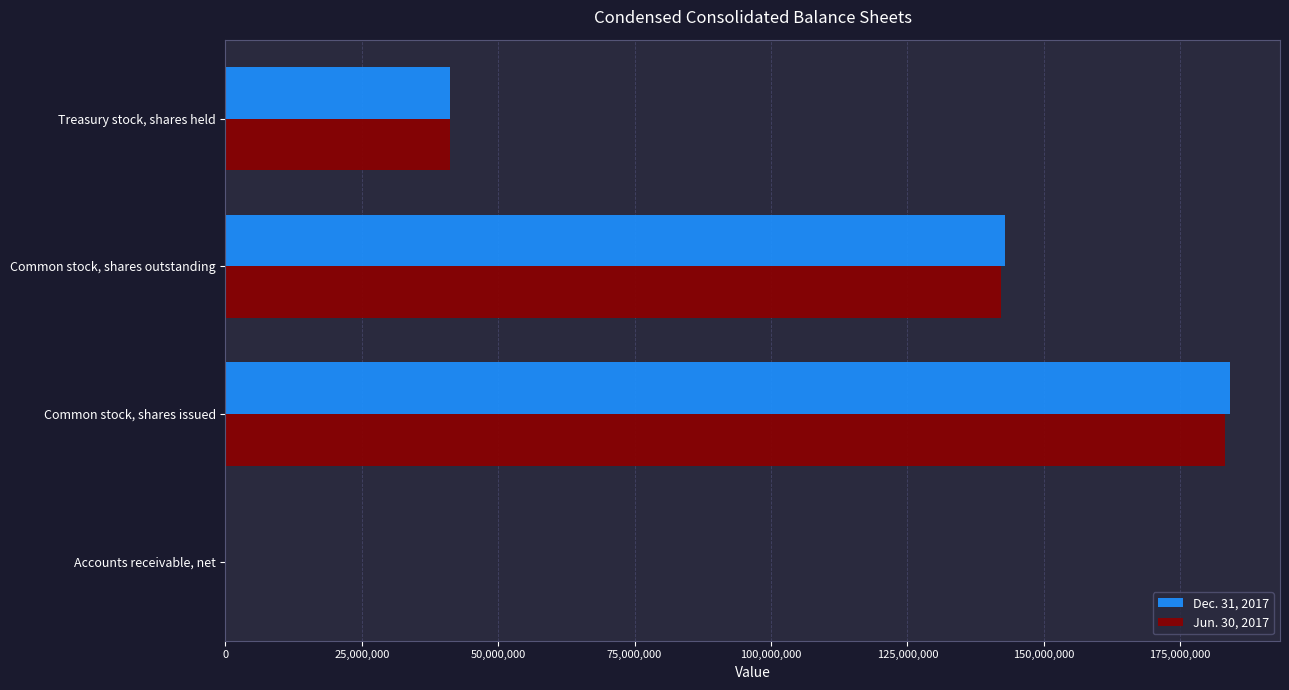

At which label does Jun. 30, 2017 reach its peak?

Common stock, shares issued